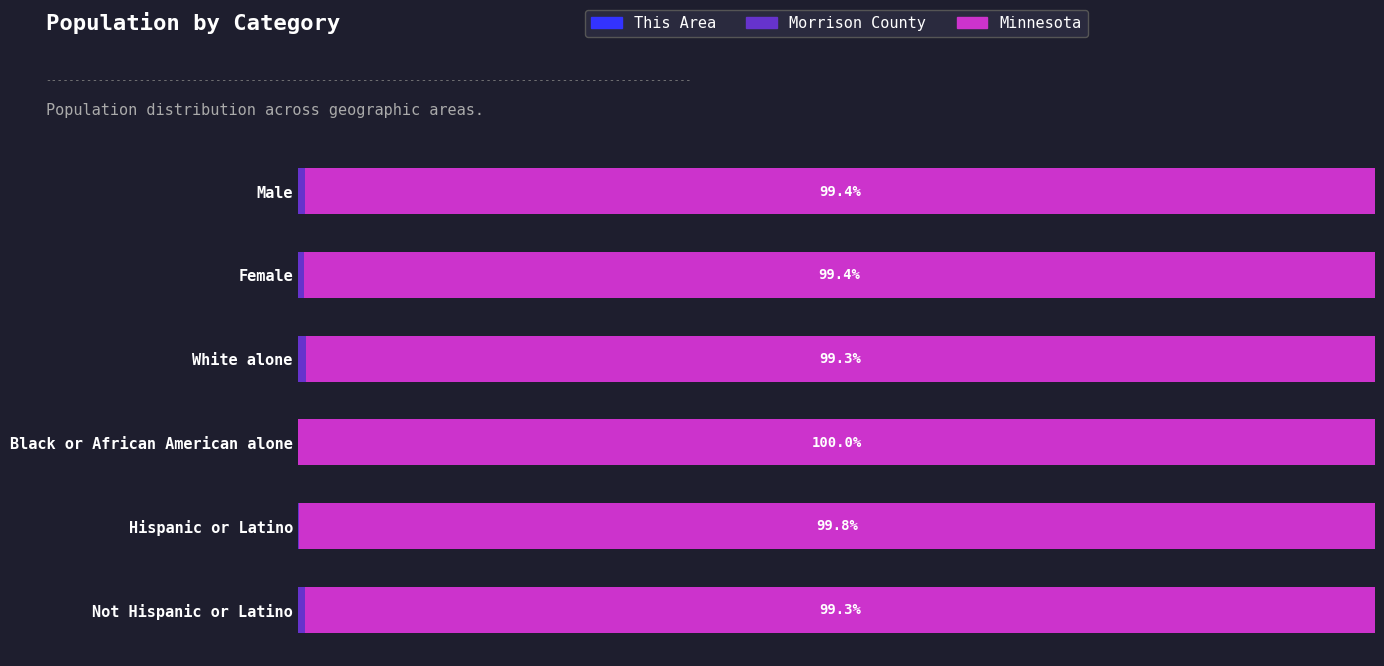

Reading left to right, what are all the values shown in this chart?

This Area: 0.0	0.0	0.0	0.0	0.0	0.0
Morrison County: 0.6	0.6	0.7	0.0	0.2	0.6
Minnesota: 99.4	99.4	99.3	100.0	99.8	99.3